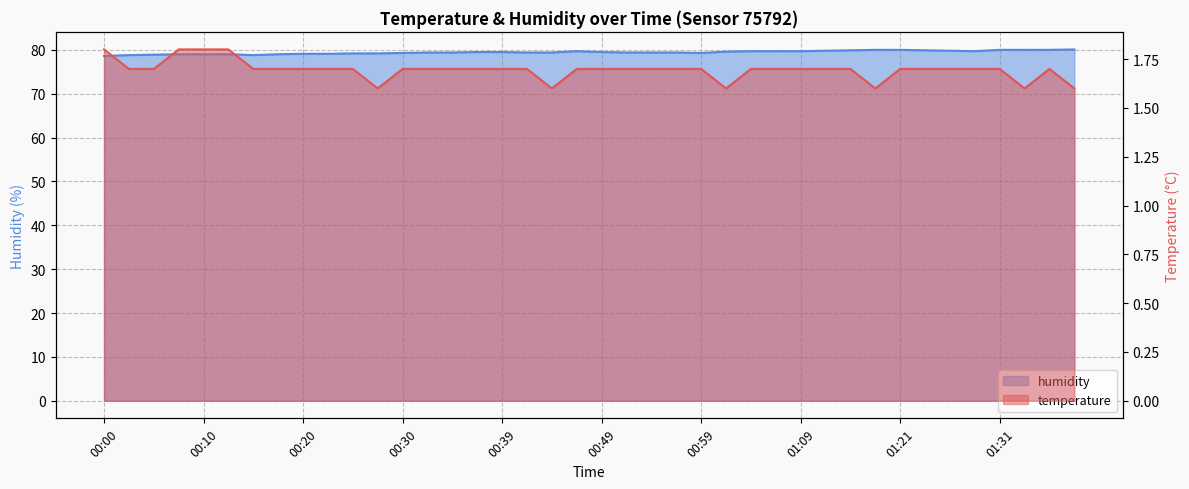

Which has a higher value, 01:23 or 00:42?

01:23